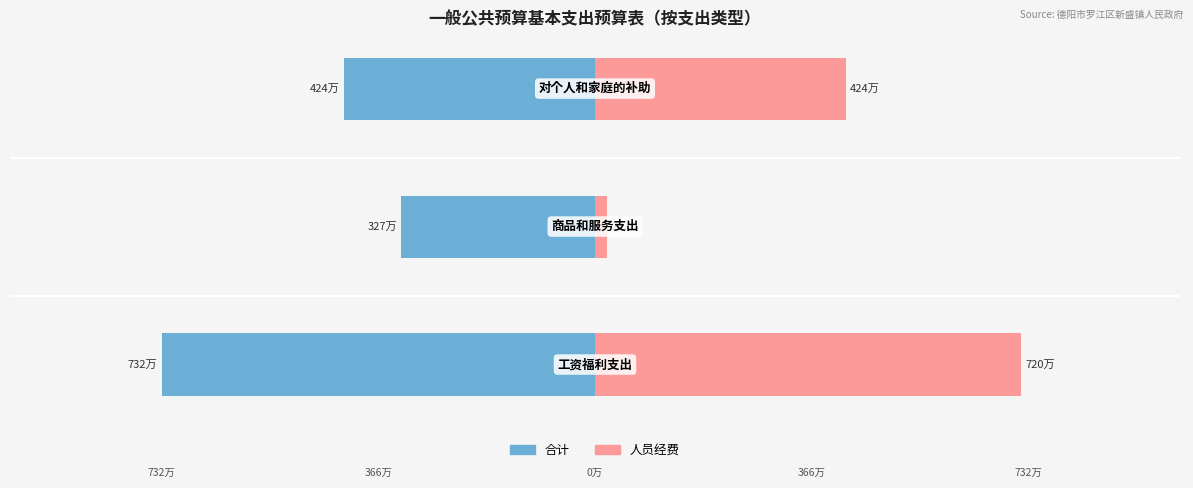

The 合计 series shows -7320872.6 at 0. True or false?

True